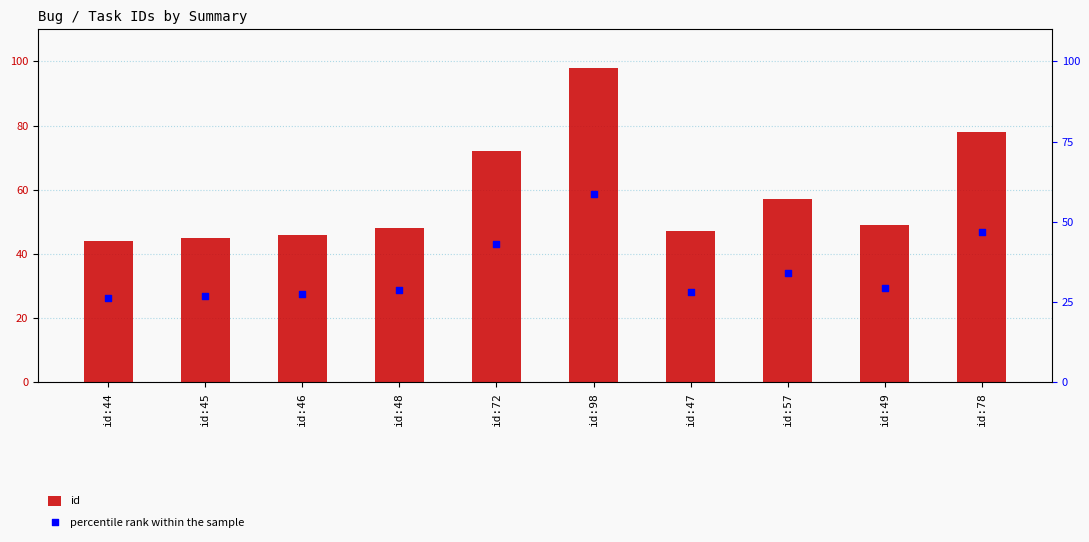

Is the value of id at id:48 greater than the value of percentile rank within the sample at id:72?

Yes